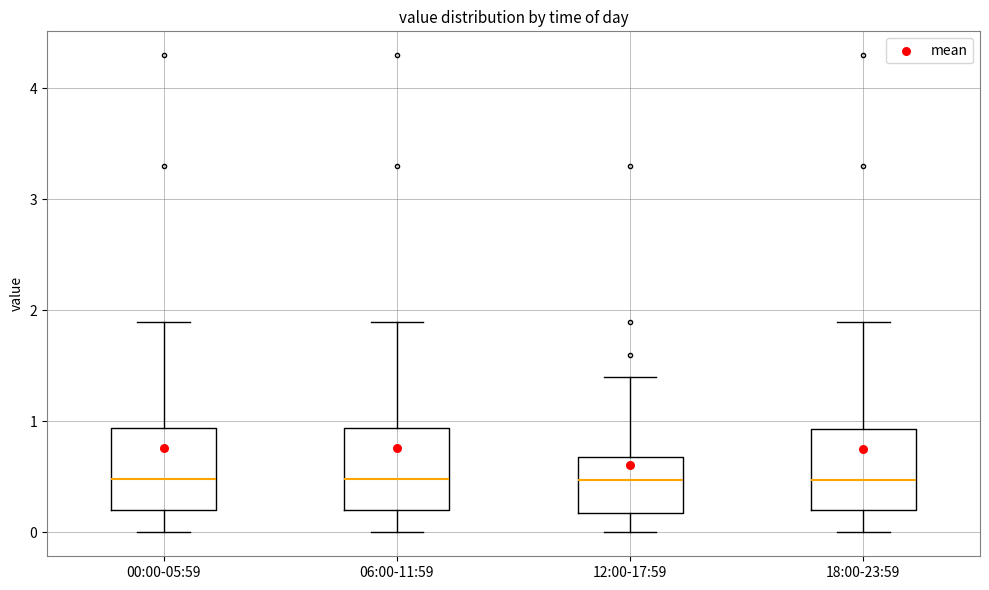

Reading left to right, read every box against the y-axis: the position of its median line, the range the box covers, and the ends of its whiskers. The values are not printed on the chart, so give them approximately, as read against the axis.

00:00-05:59: median 0.5, box 0.2 to 0.9, whiskers 0.0 to 1.9
06:00-11:59: median 0.5, box 0.2 to 0.9, whiskers 0.0 to 1.9
12:00-17:59: median 0.5, box 0.2 to 0.7, whiskers 0.0 to 1.4
18:00-23:59: median 0.5, box 0.2 to 0.9, whiskers 0.0 to 1.9